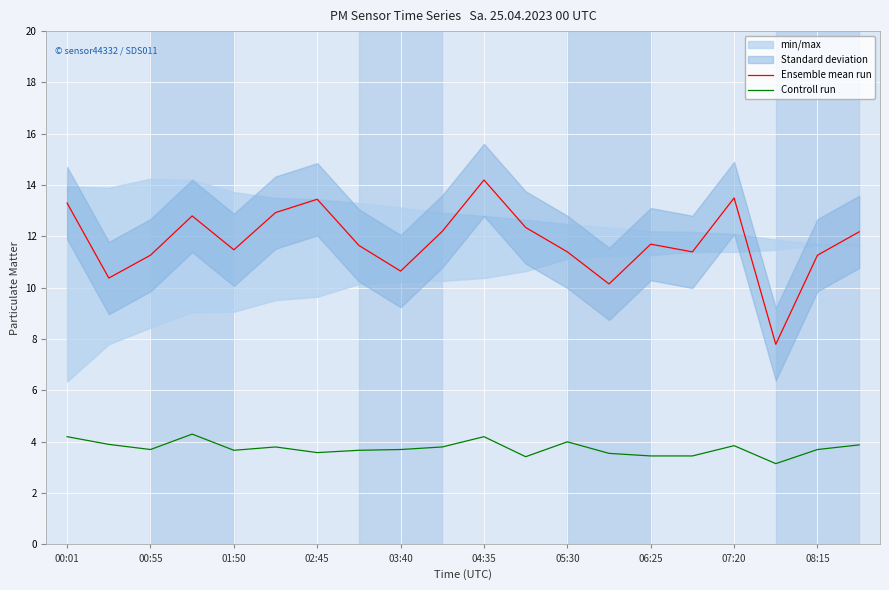

Where does the Ensemble mean run series first go above 11?

00:01